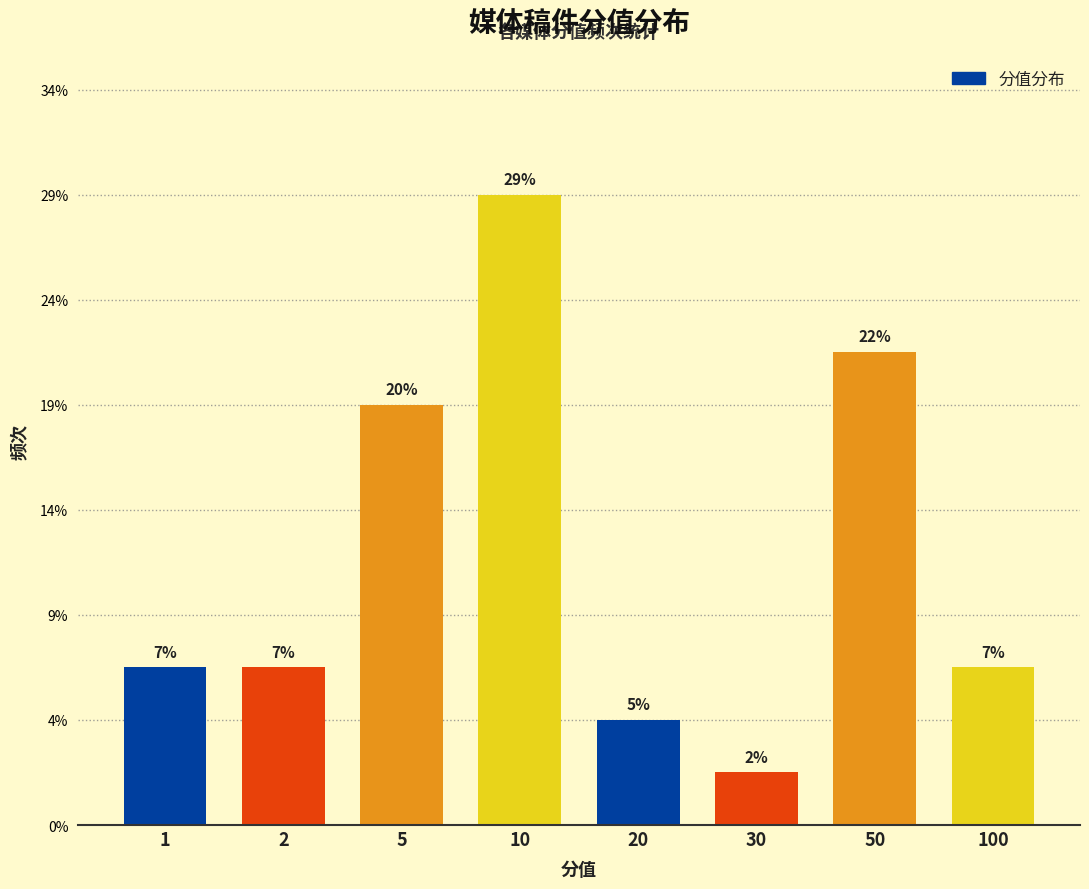

Does the chart contain any negative values?

No